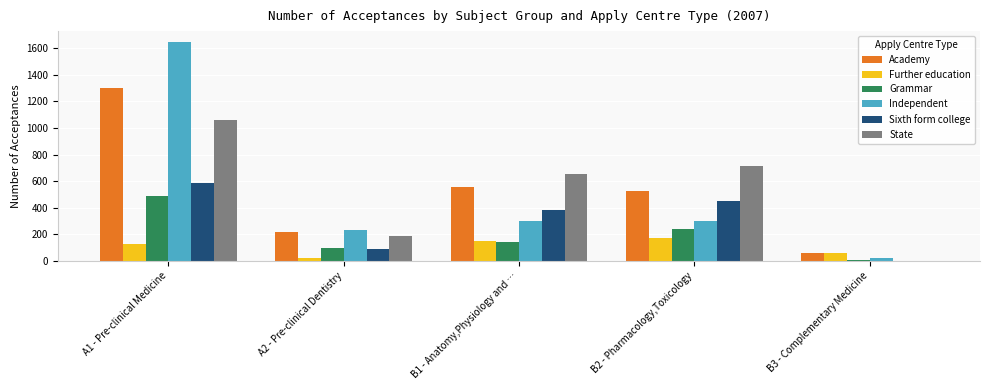

Reading left to right, list all the values displayed in this chart.

Academy: A1 - Pre-clinical Medicine=1300	A2 - Pre-clinical Dentistry=220	B1 - Anatomy,Physiology and …=560	B2 - Pharmacology,Toxicology=525	B3 - Complementary Medicine=60
Further education: A1 - Pre-clinical Medicine=125	A2 - Pre-clinical Dentistry=20	B1 - Anatomy,Physiology and …=150	B2 - Pharmacology,Toxicology=175	B3 - Complementary Medicine=60
Grammar: A1 - Pre-clinical Medicine=490	A2 - Pre-clinical Dentistry=95	B1 - Anatomy,Physiology and …=145	B2 - Pharmacology,Toxicology=240	B3 - Complementary Medicine=5
Independent: A1 - Pre-clinical Medicine=1645	A2 - Pre-clinical Dentistry=230	B1 - Anatomy,Physiology and …=300	B2 - Pharmacology,Toxicology=300	B3 - Complementary Medicine=20
Sixth form college: A1 - Pre-clinical Medicine=585	A2 - Pre-clinical Dentistry=90	B1 - Anatomy,Physiology and …=385	B2 - Pharmacology,Toxicology=455	B3 - Complementary Medicine=0
State: A1 - Pre-clinical Medicine=1060	A2 - Pre-clinical Dentistry=185	B1 - Anatomy,Physiology and …=655	B2 - Pharmacology,Toxicology=715	B3 - Complementary Medicine=0